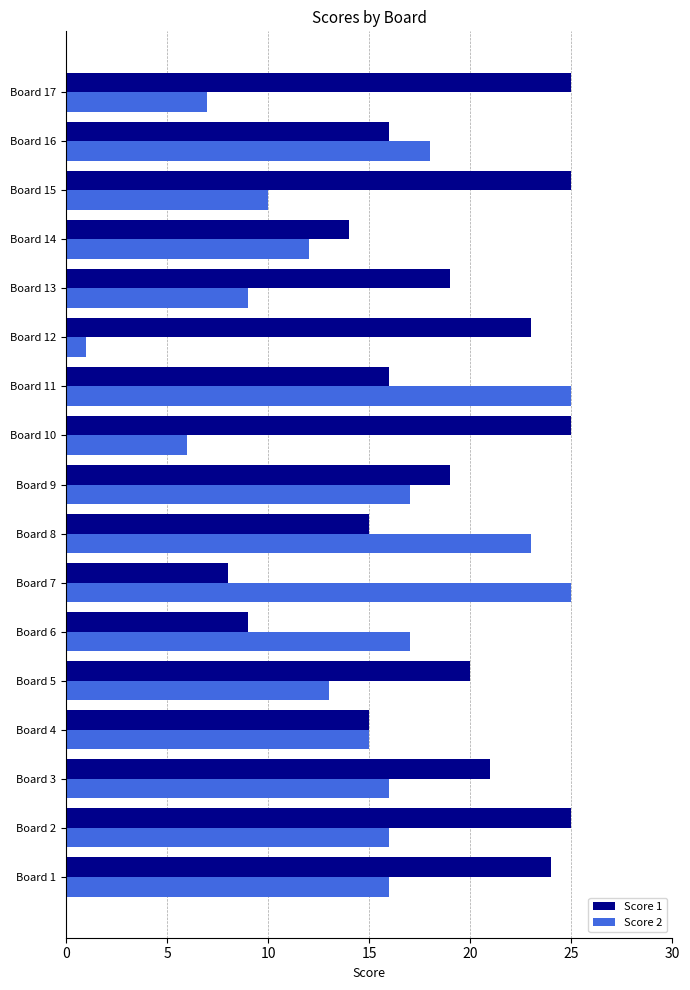

At how many categories does at least one series exceed 11?

17